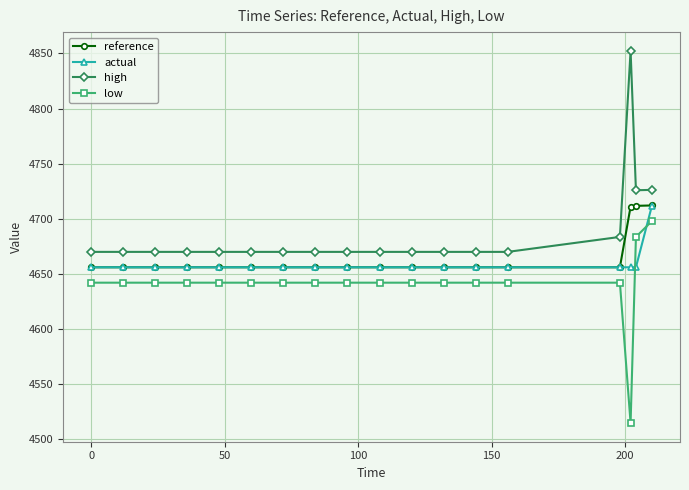

True or false: high and low cross at least once.

False